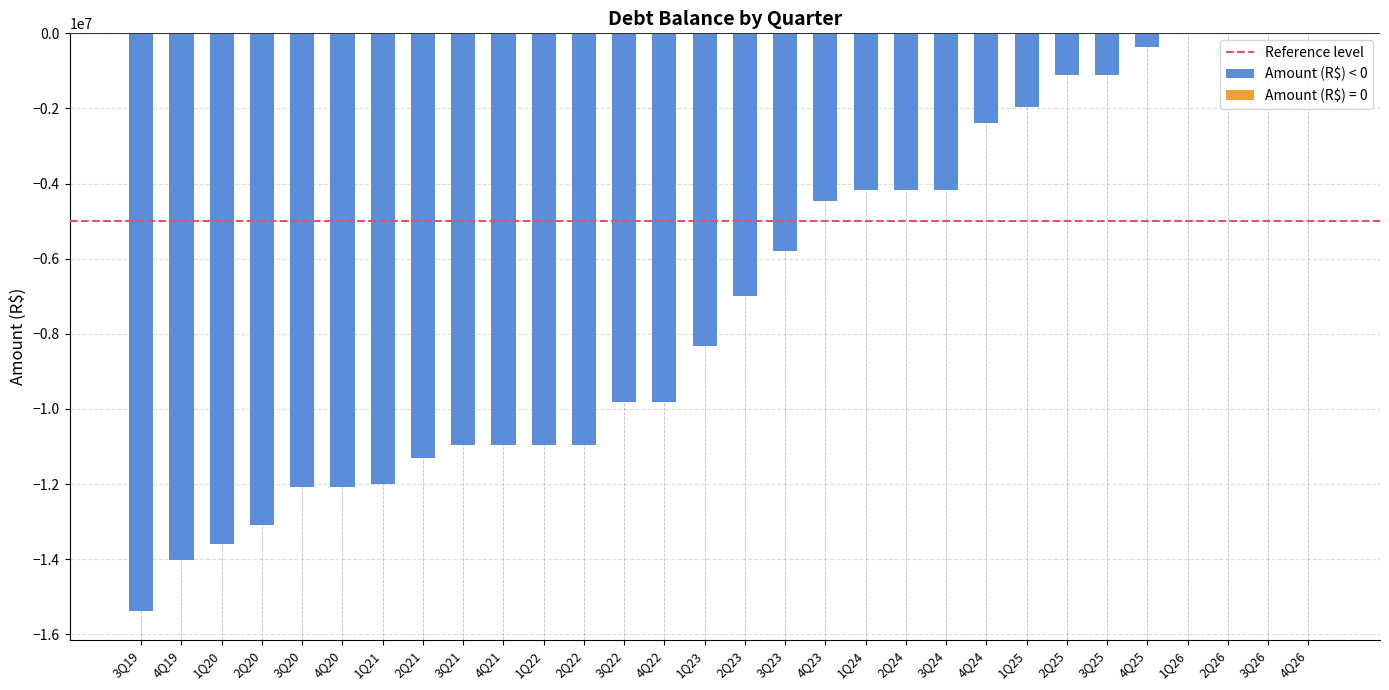

Between 4Q23 and 2Q25, which is larger?

2Q25